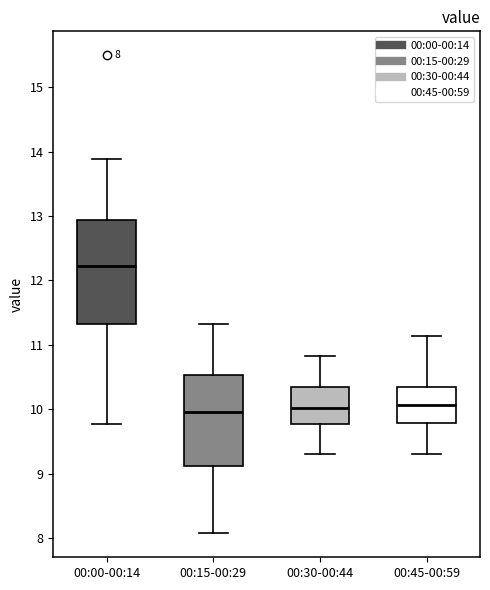

Comparing the boxes themselves (not the whiskers), which one is the tallest?

00:00-00:14